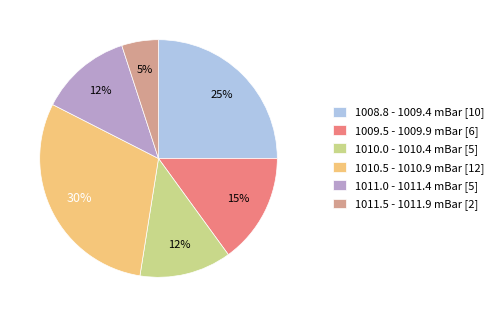

To the nearest percent, what portion does 1011.0 - 1011.4 mBar [5] represent?

12%